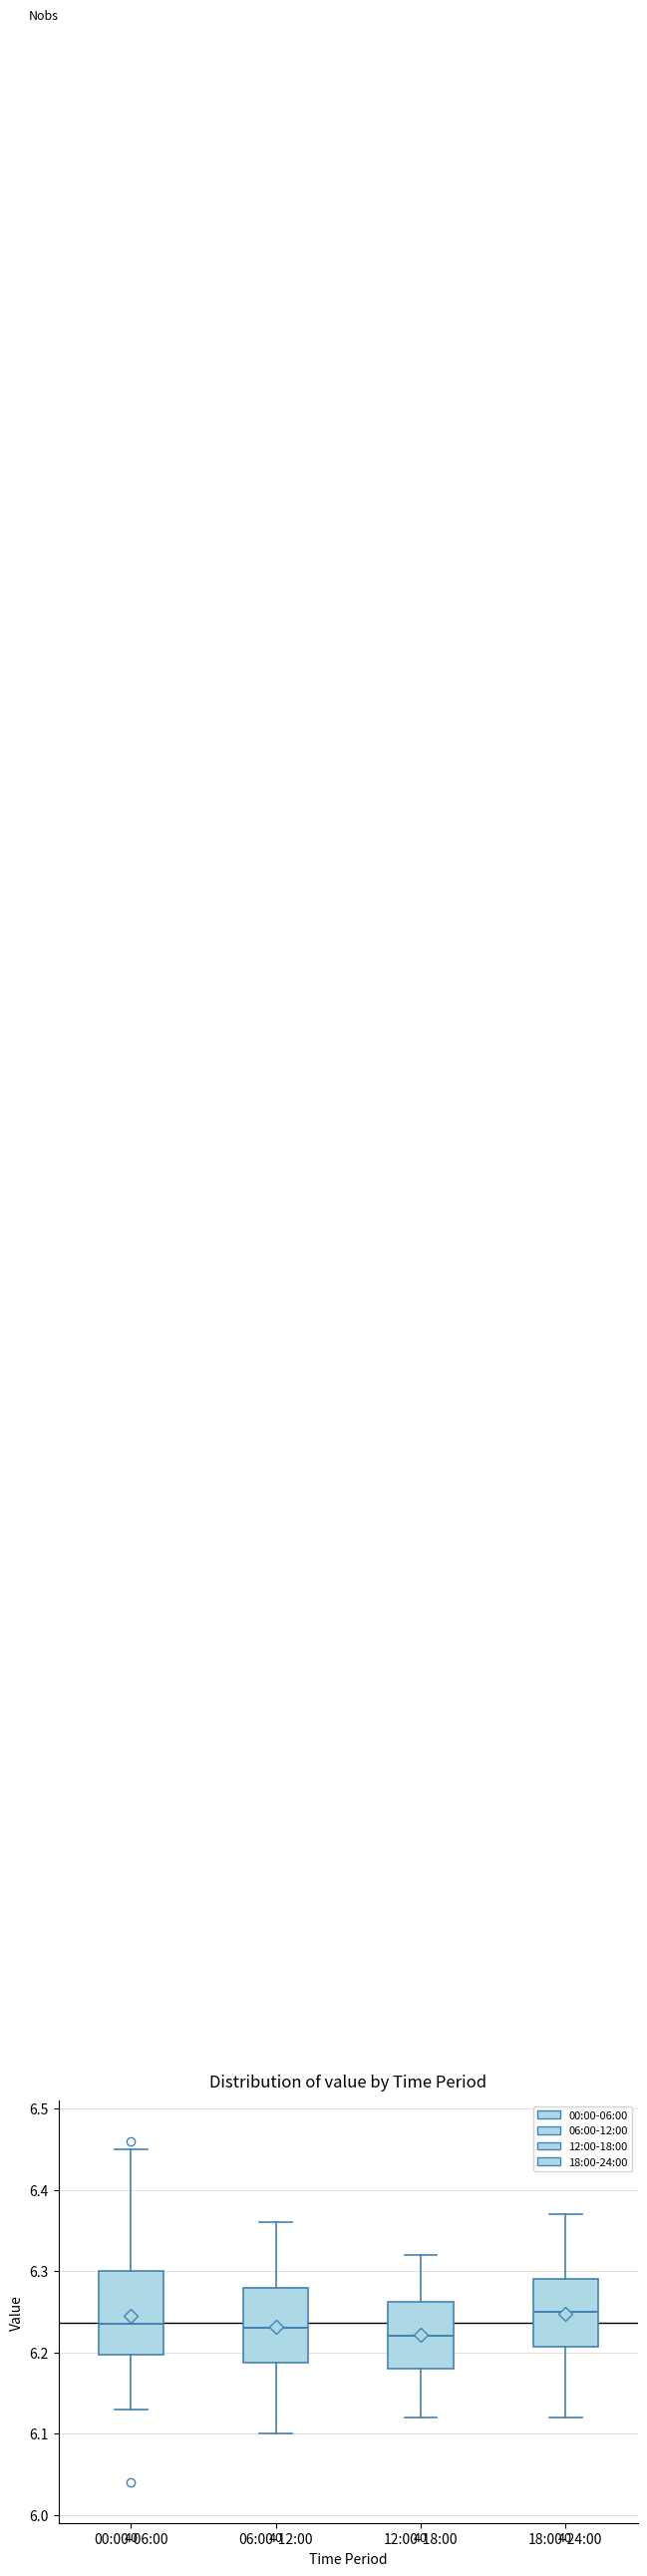

Which box has the lowest median line?

12:00-18:00